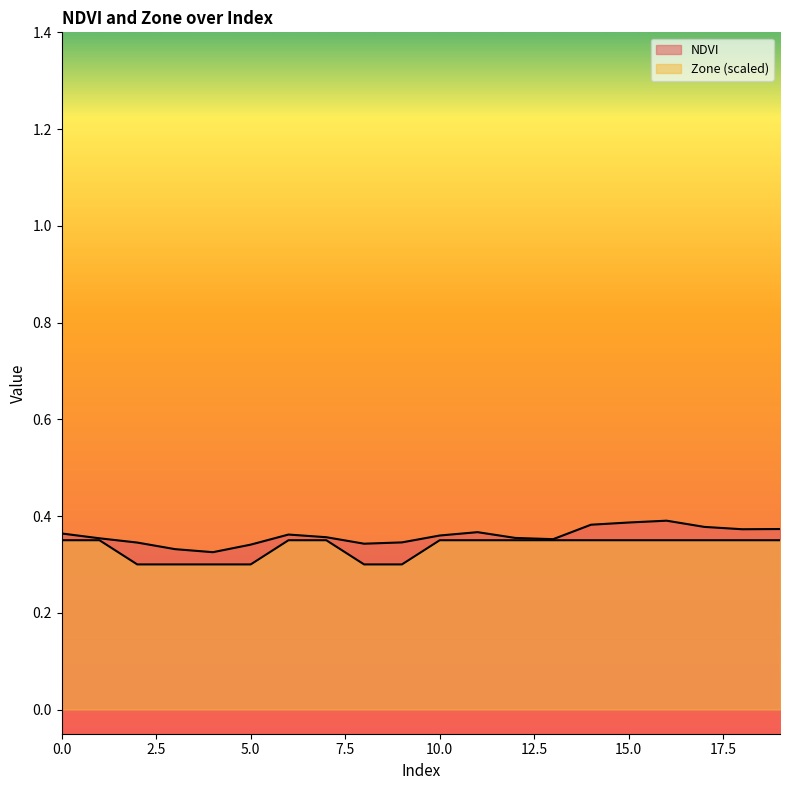

At 14, list the series in order from smallest to largest.

Zone, NDVI